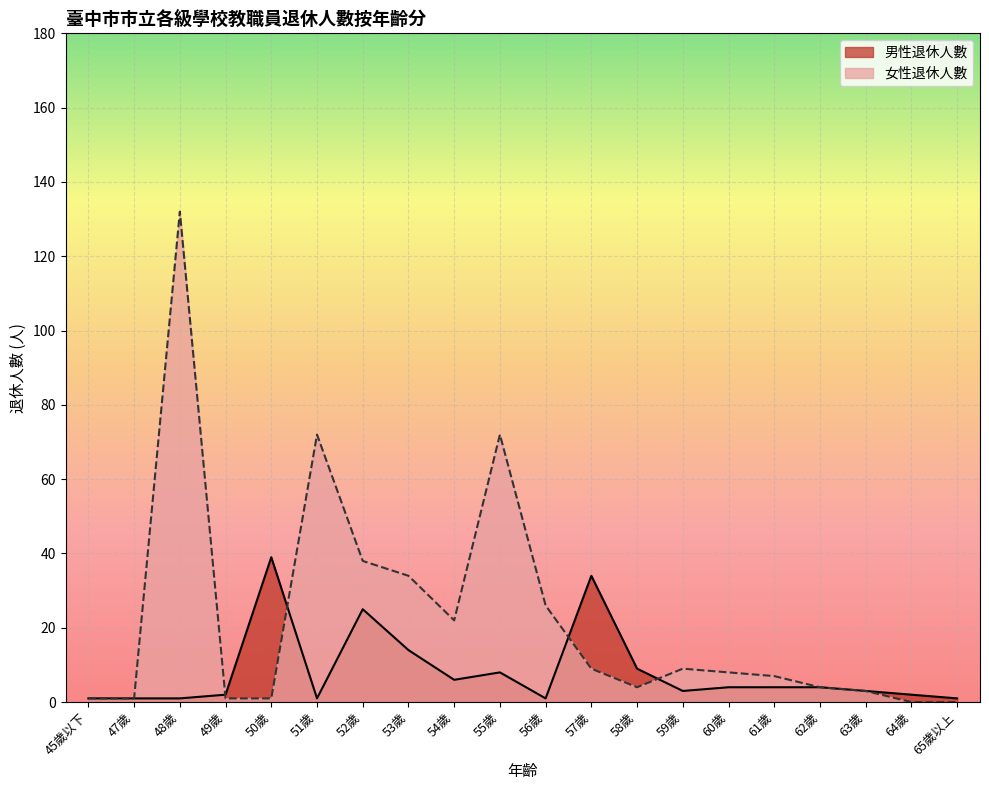

What position from the right is 47歲?

19